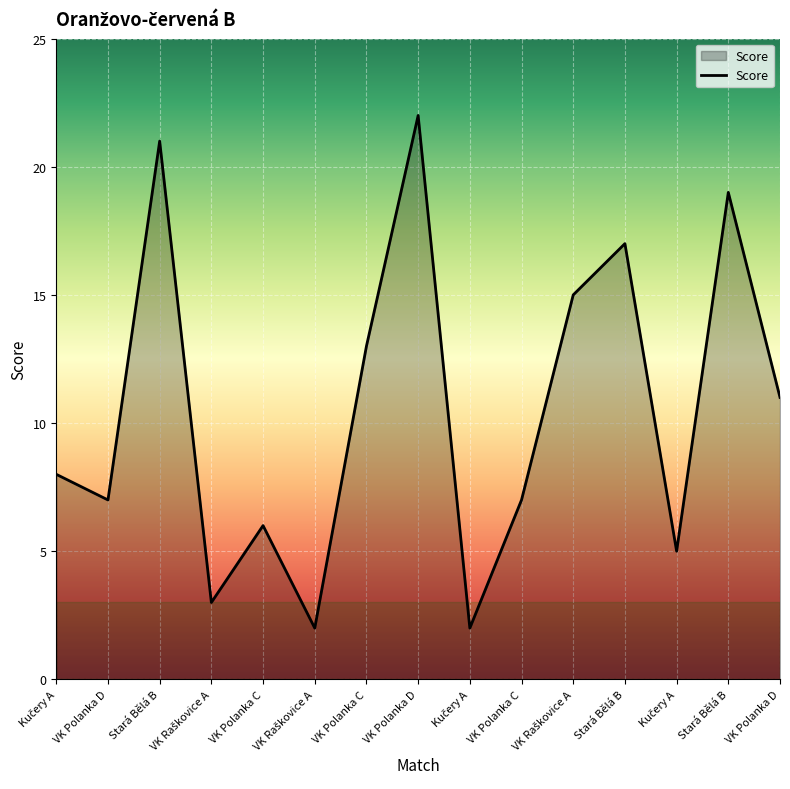

Approximately how many times larger is the value at Stará Bělá B compared to Kučery A?

2.4